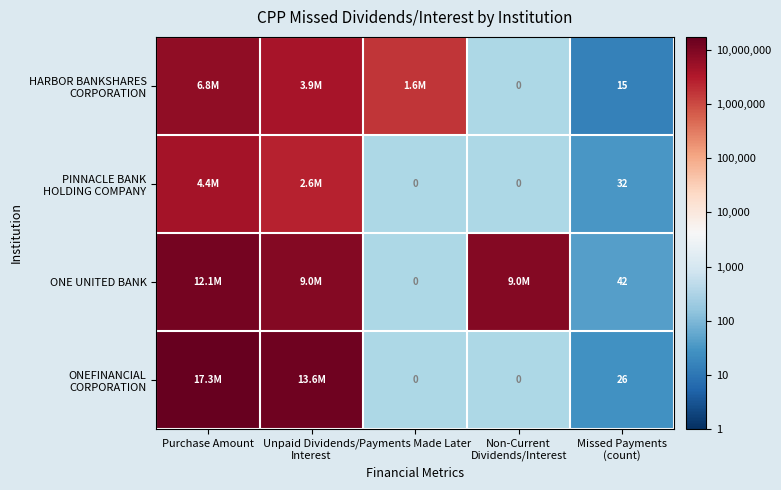

Rank the series at Unpaid Dividends/ Interest from highest to lowest value.

ONEFINANCIAL CORPORATION, ONE UNITED BANK, HARBOR BANKSHARES CORPORATION, PINNACLE BANK HOLDING COMPANY